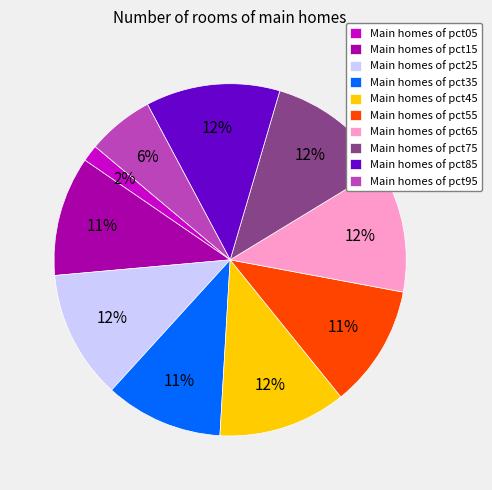

To the nearest percent, what is the combined percentage of Main homes of pct15 and Main homes of pct85?

23%